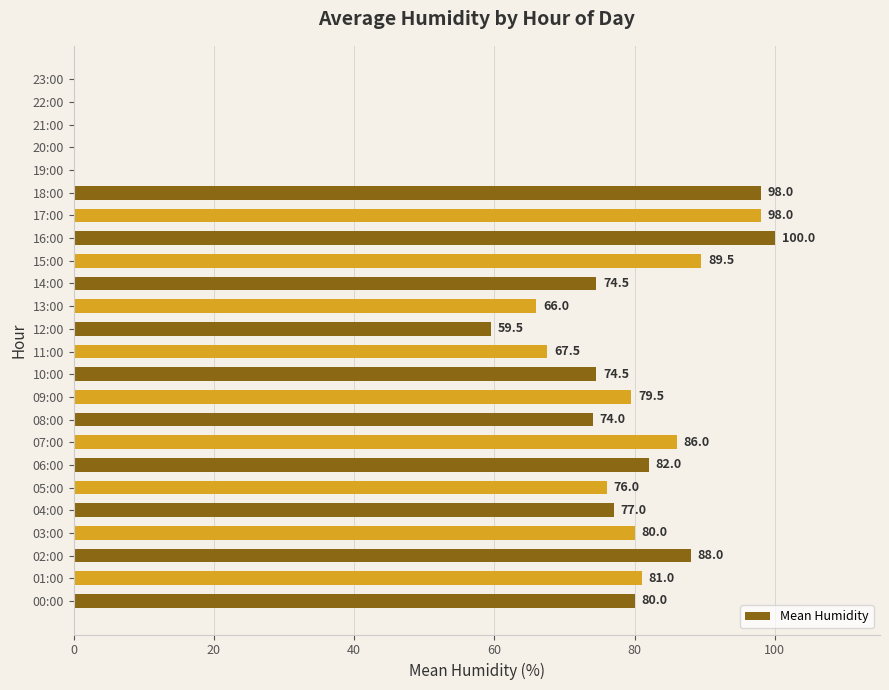

What value does the data have at 16:00?

100.0